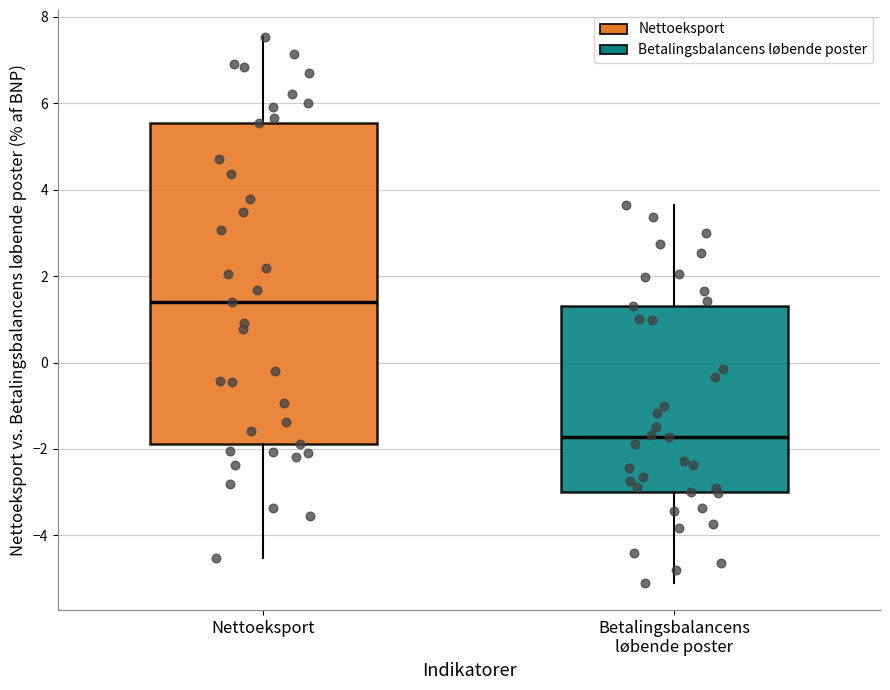

Where is the lower edge of the box for Nettoeksport on the y-axis? The values are not printed on the chart, so give them approximately, as read against the axis.

-1.8